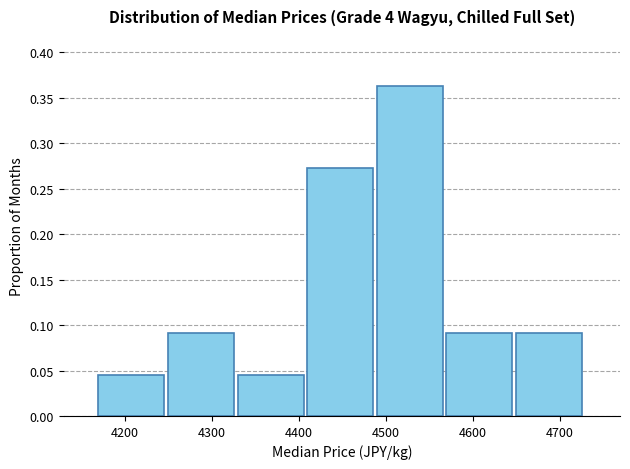

How tall is the bar that spans 4330 to 4410 on the x-axis? Neither the bar edges nor the heights are printed on the chart, so give them approximately, as read against the axes.

0.045